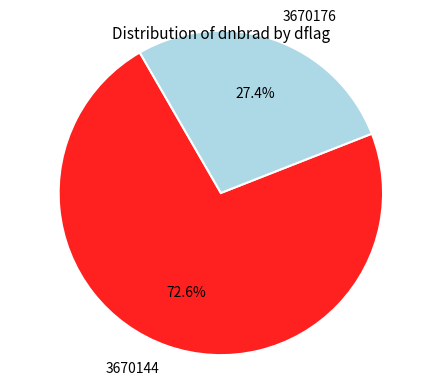

Which slice is the largest?

3670144